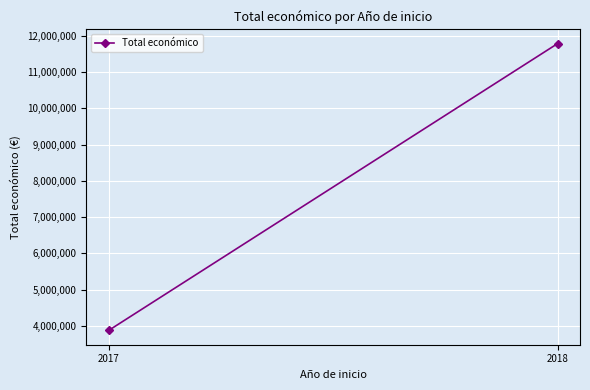

What value does the data have at 2018, to the nearest 50?

11784400